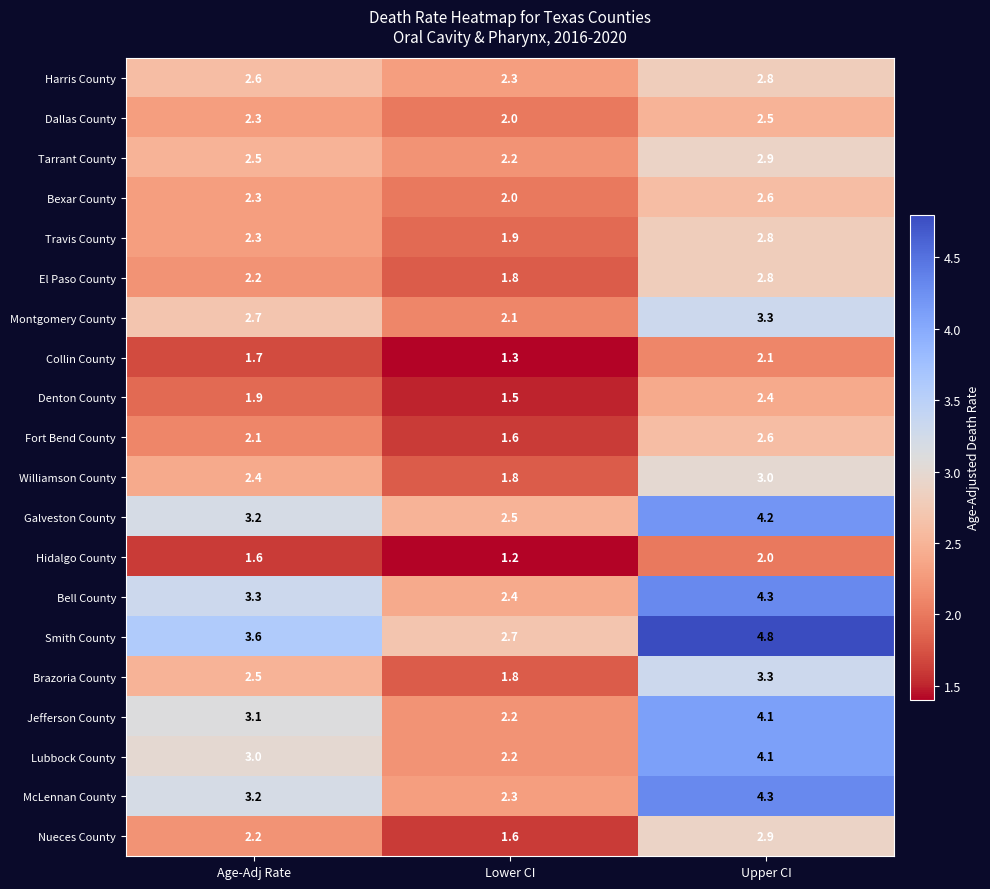

What is the average value of the Smith County series?

3.7